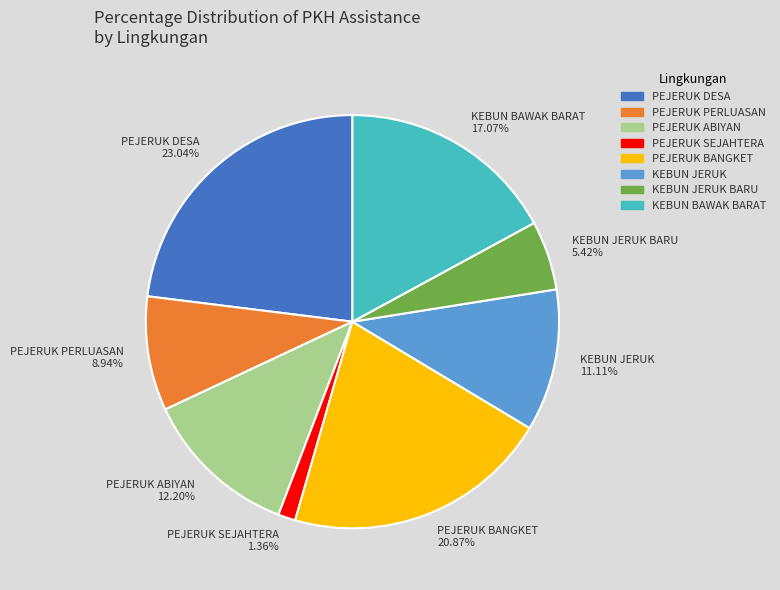

Approximately how many times larger is the value at KEBUN JERUK 11.11% compared to KEBUN JERUK BARU 5.42%?

2.0